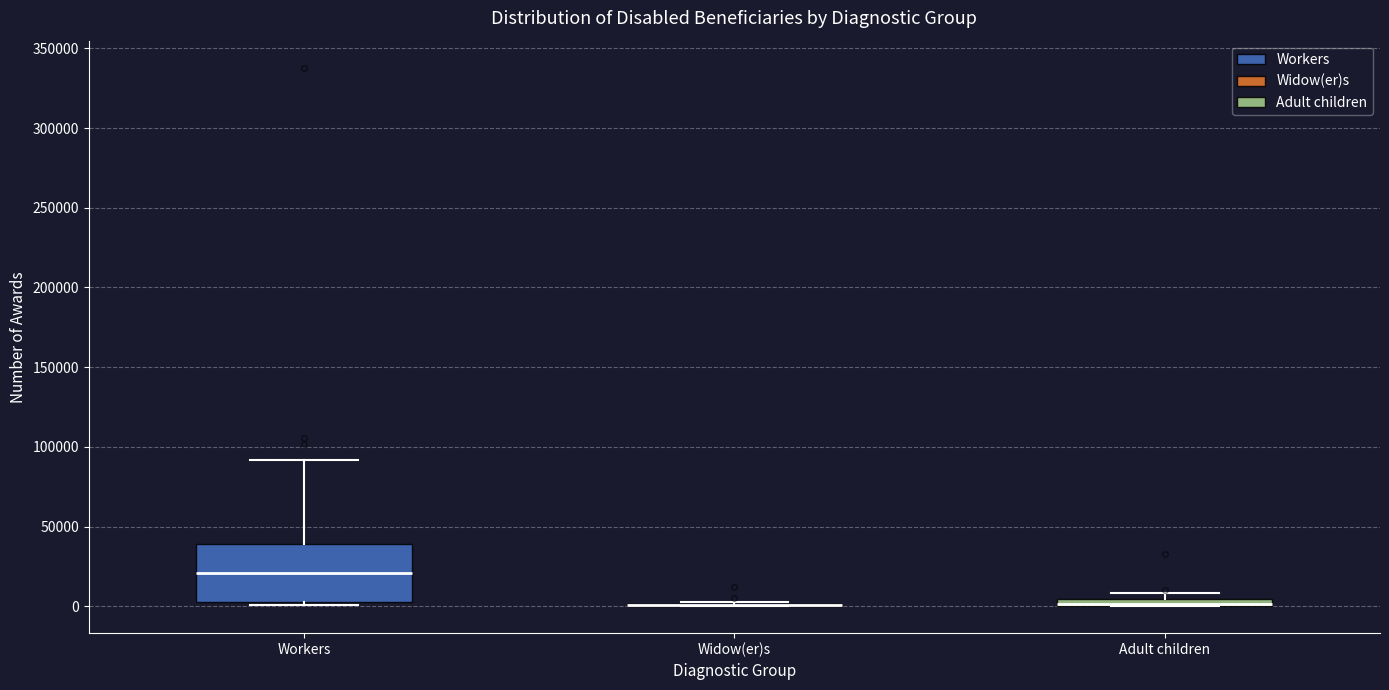

Which box is the tallest, from its lower edge to its upper edge?

Workers